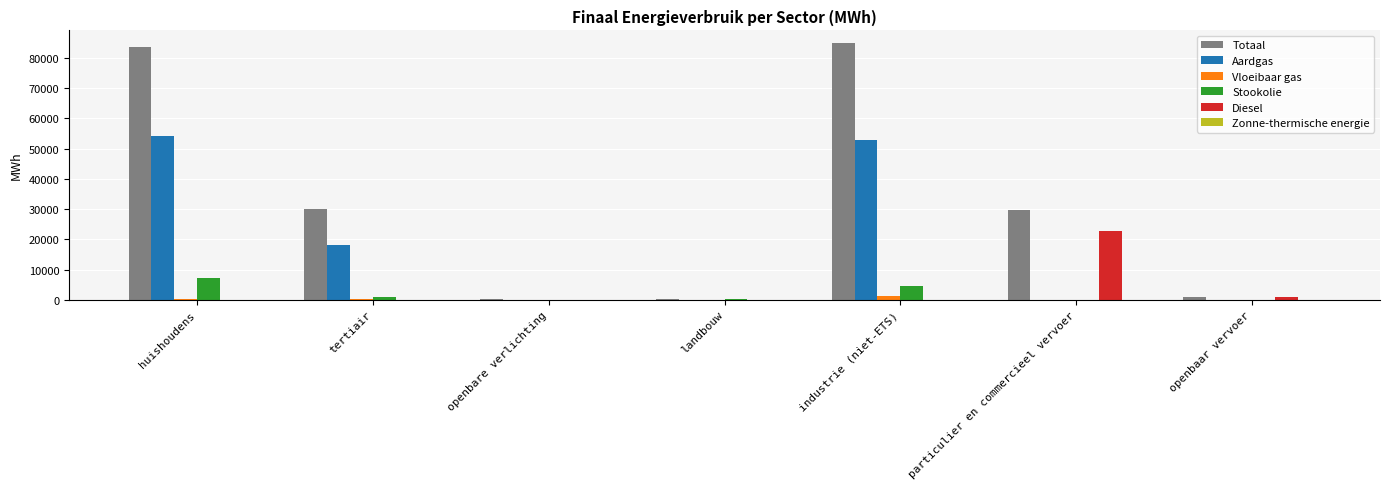

Which series has the largest total across all categories?

Totaal